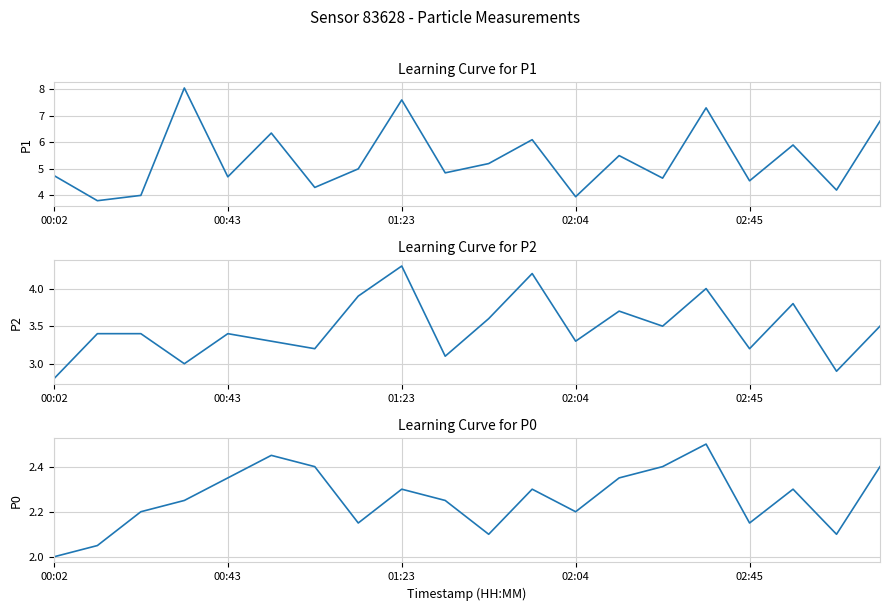

Does the chart display data point markers on the line(s)?

No